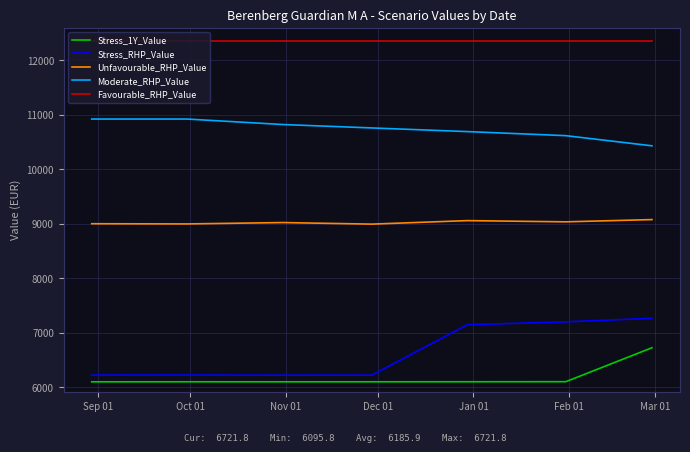

Which series has the largest total across all categories?

Favourable_RHP_Value